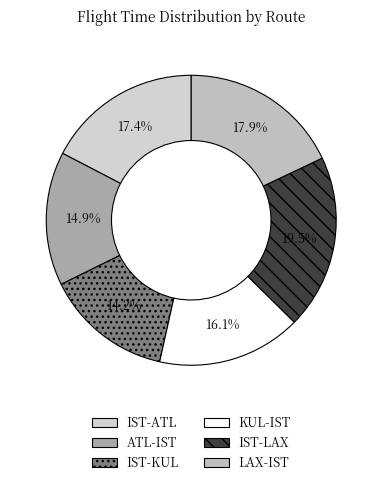

What is the change in value from ATL-IST to IST-LAX?

+3.2